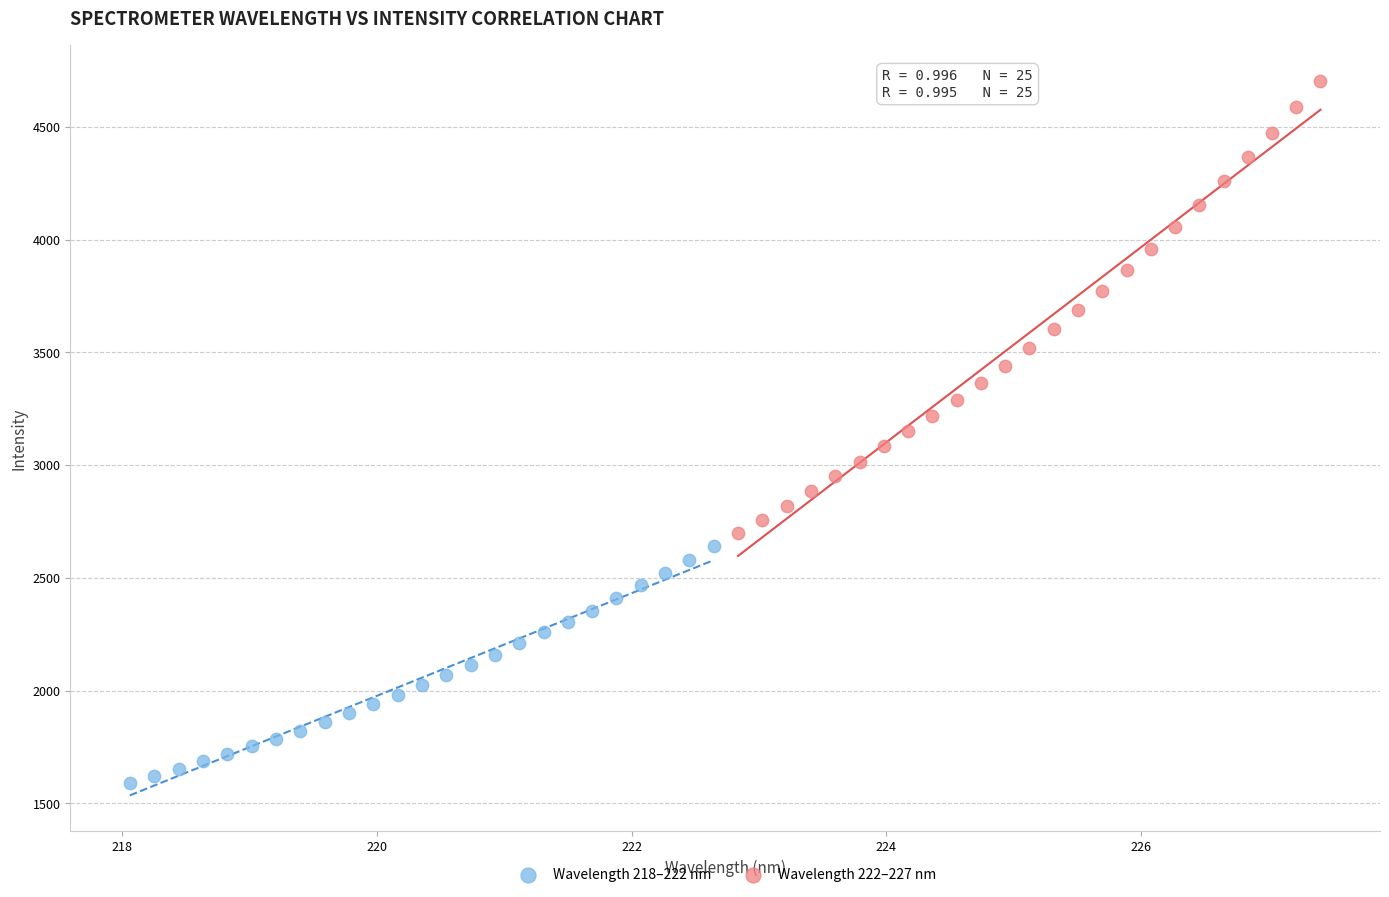

What are all the series names shown in the legend?

Wavelength 218–222 nm, Wavelength 222–227 nm